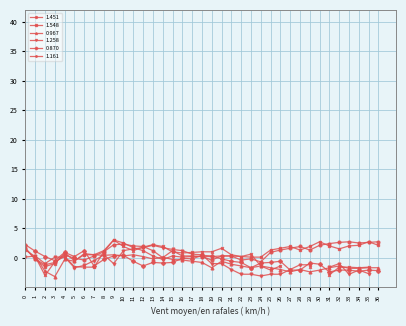

At how many categories does at least one series exceed -2?

37